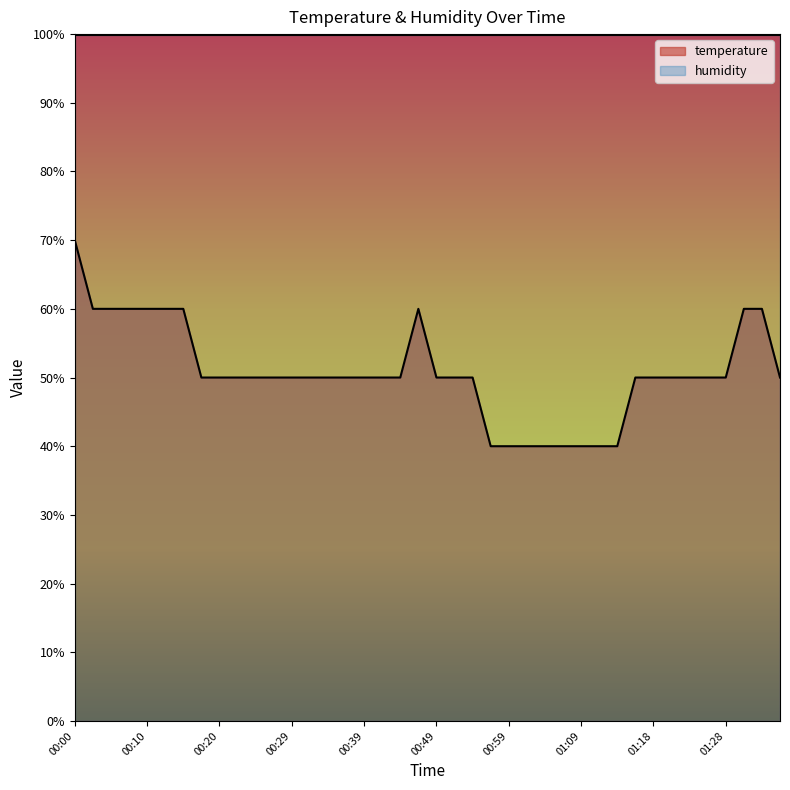

What is the value of the 7th point from the left?

60